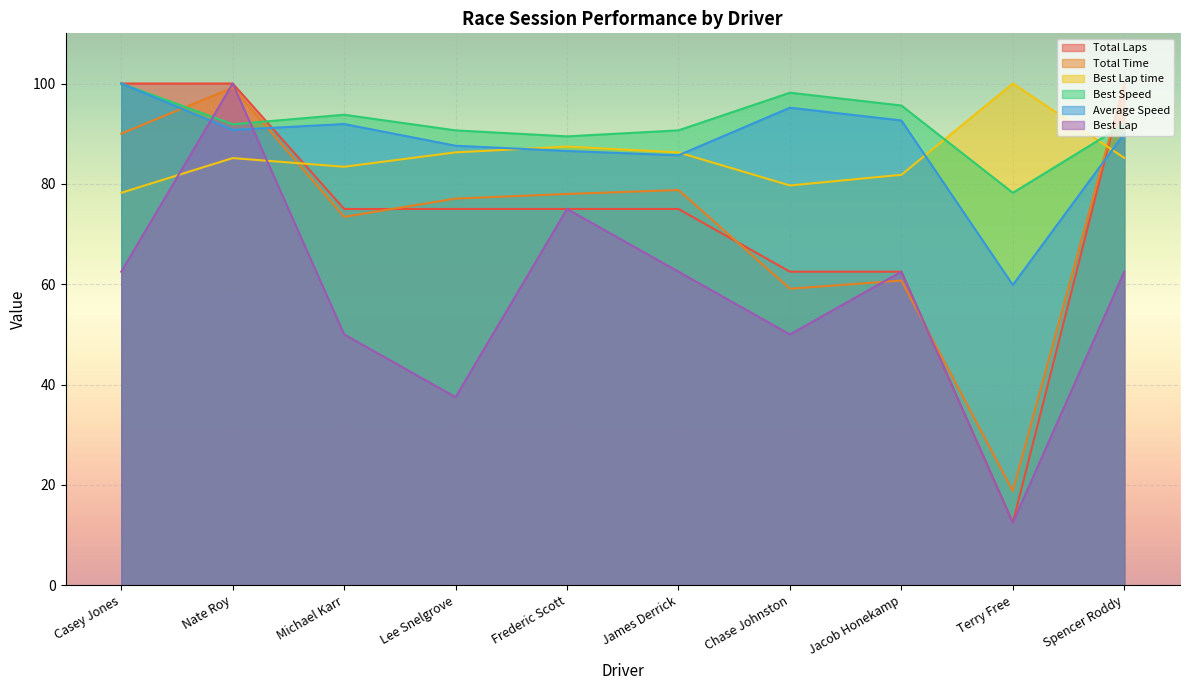

What position from the right is Michael Karr?

8